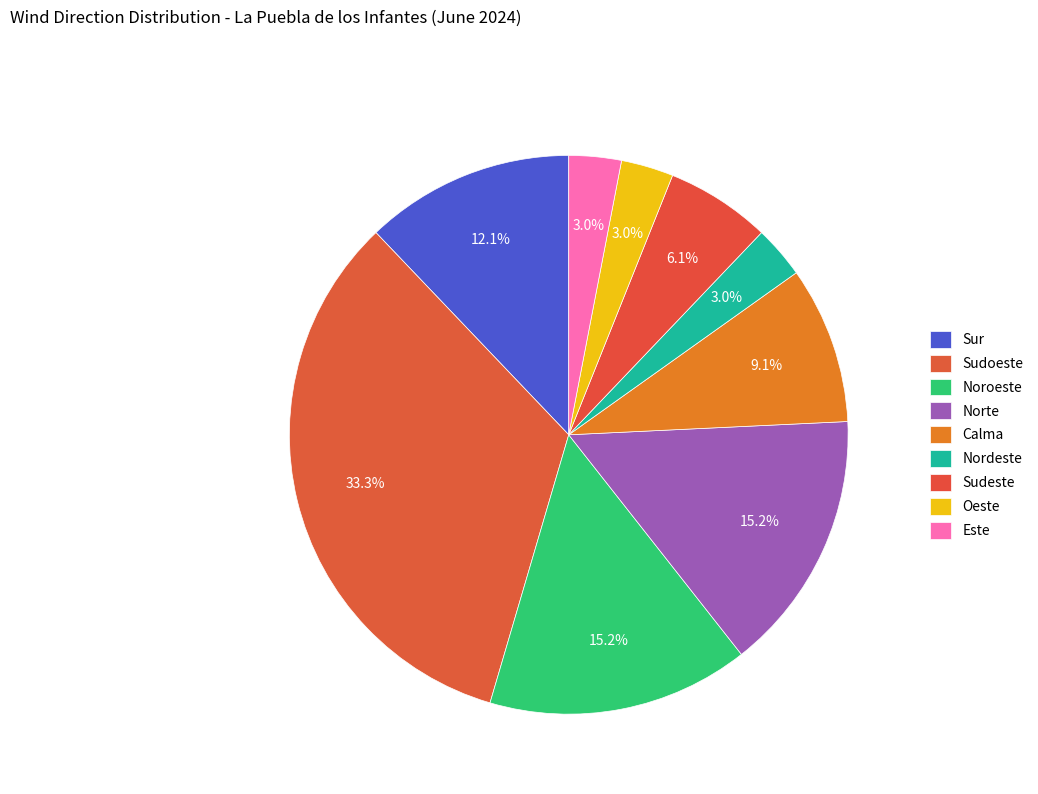

How many segments does this pie chart have?

9